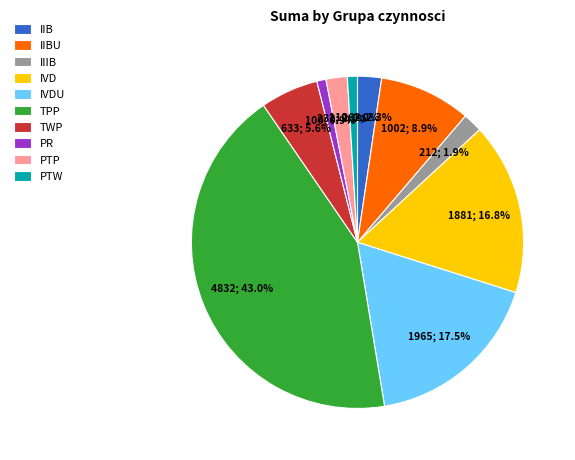

How many segments does this pie chart have?

10